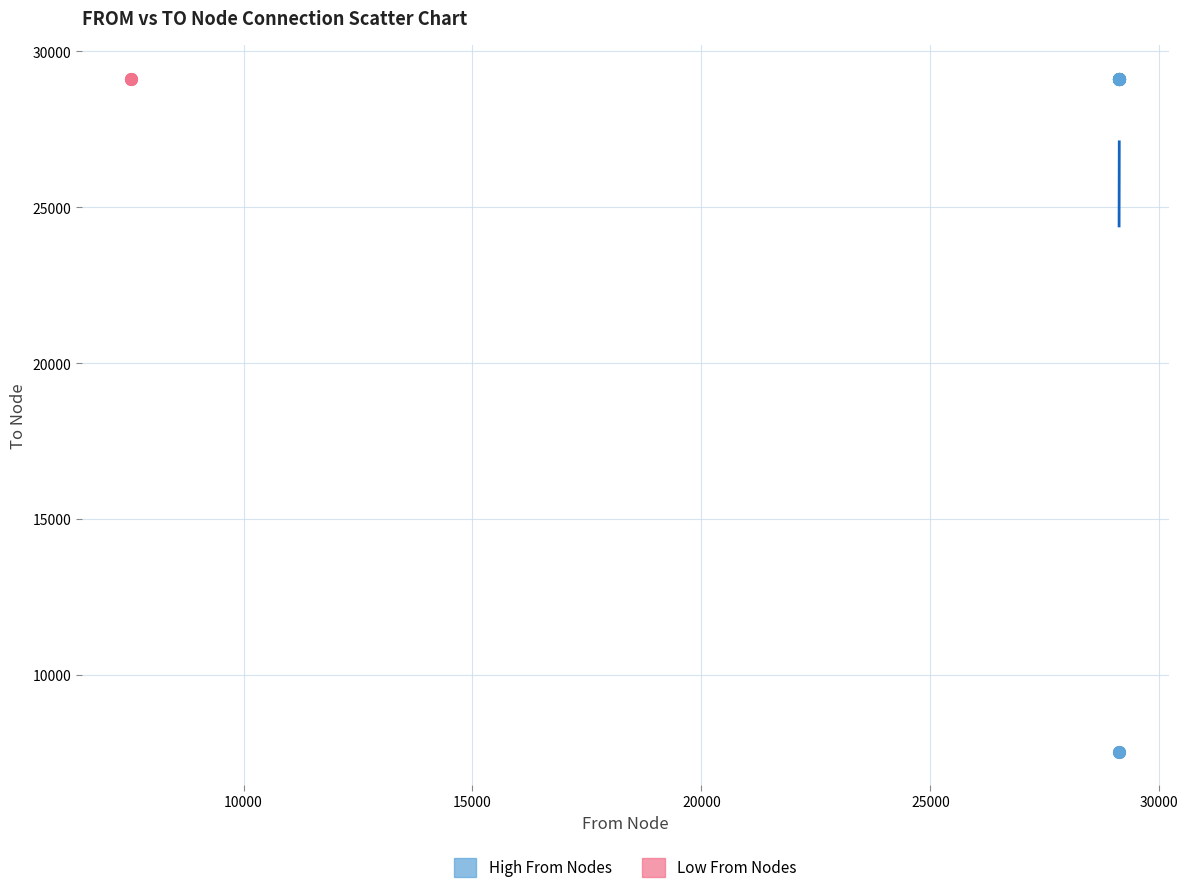

Which series has the largest Y range (max minus min)?

High From Nodes